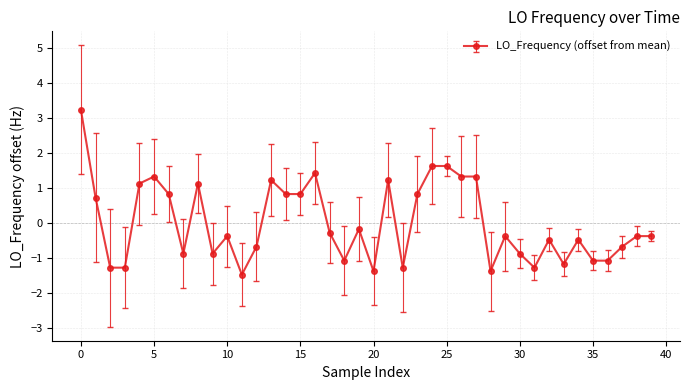

True or false: there are more than 1 points higher than both neighbors.

True